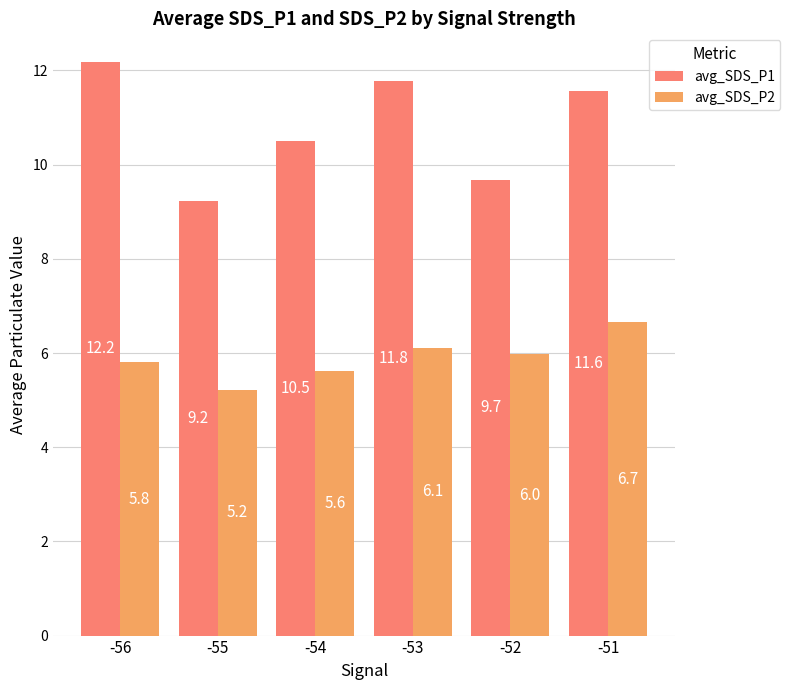

What is the spread (max minus min) of values at -54?

4.9